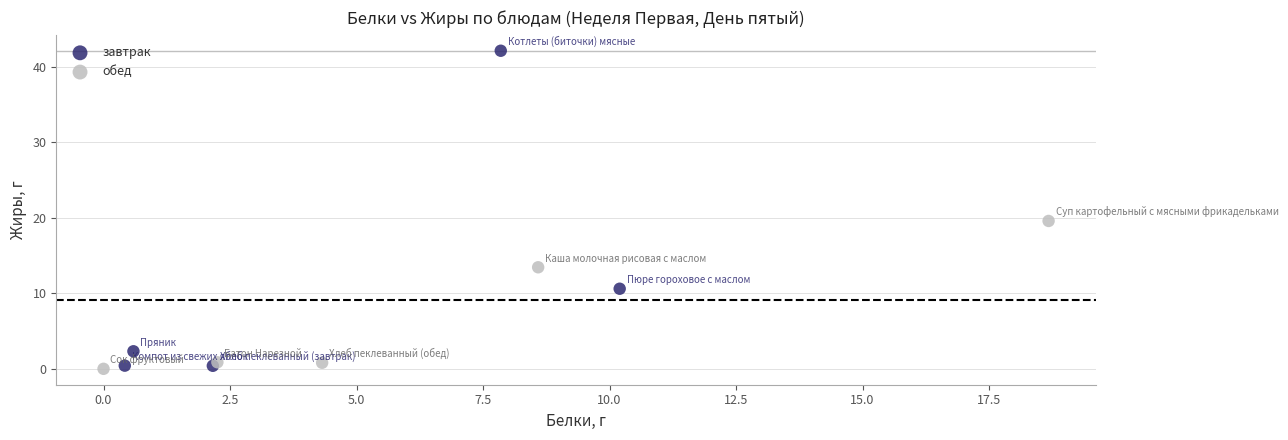

Which series has the widest spread of Y values?

завтрак